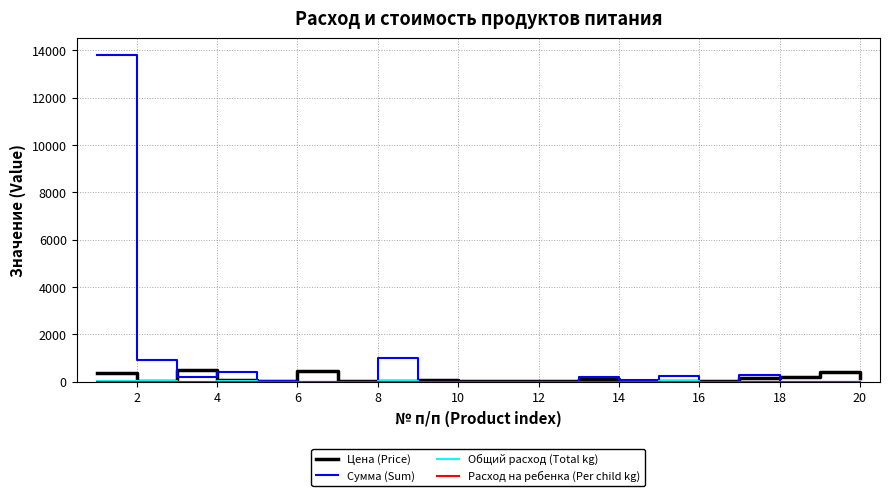

Which series has the widest spread of values?

Сумма (Sum)